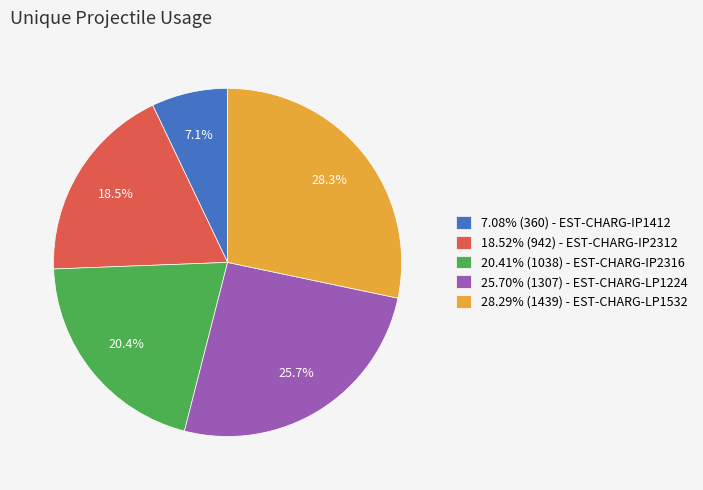

What is the ratio of the value at 7.08% (360) - EST-CHARG-IP1412 to the value at 20.41% (1038) - EST-CHARG-IP2316?

0.3